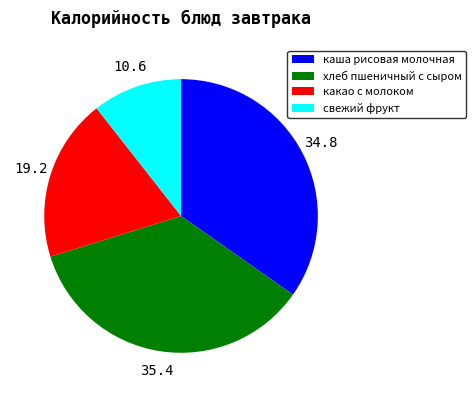

The свежий фрукт slice represents 18% of the pie. True or false?

False